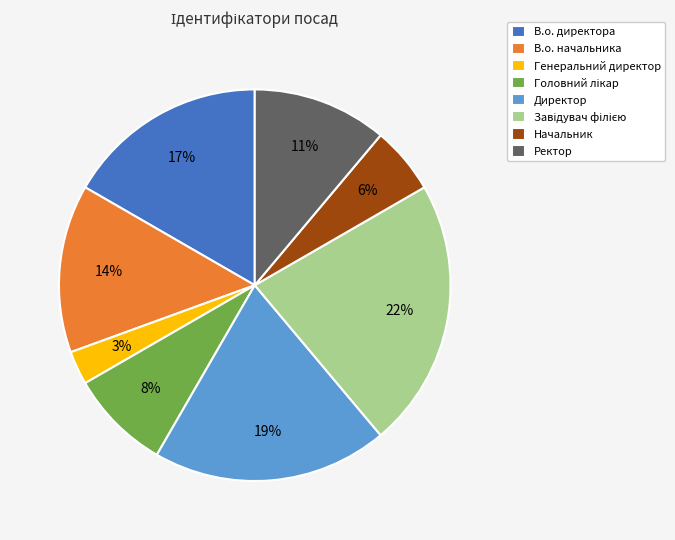

Does В.о. начальника represent more than half of the total?

No